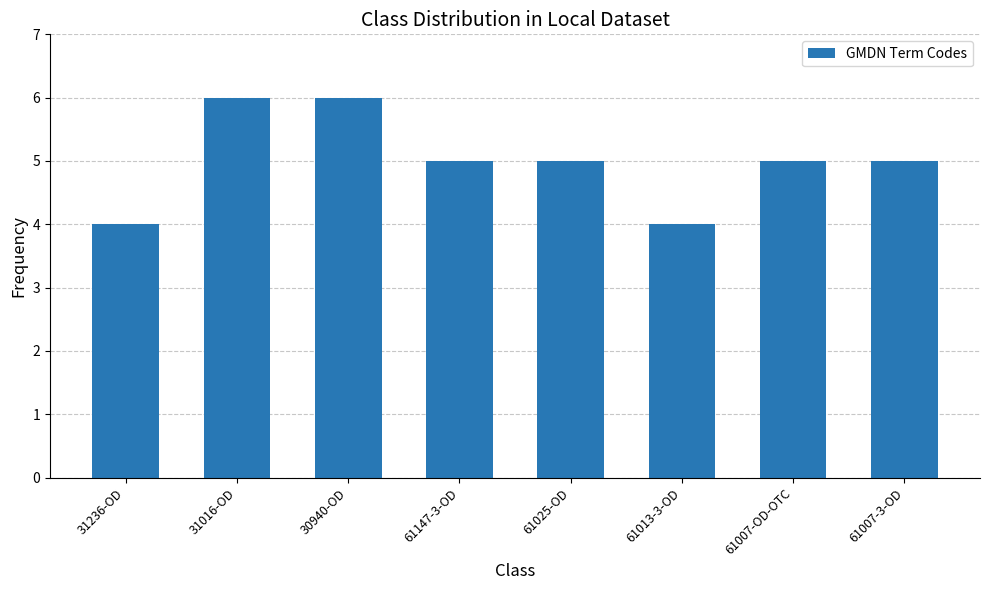

How many data points does each series have?

8